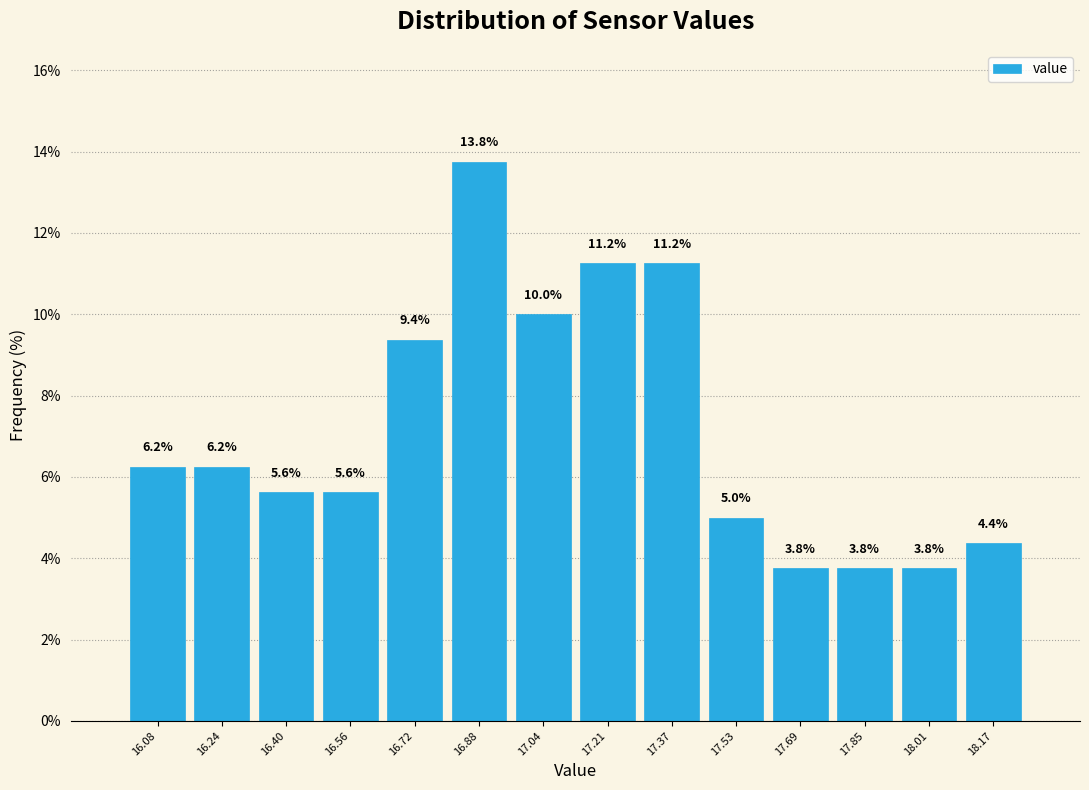

What is the height of the bar covering 16.00 to 16.16 on the x-axis? The bar edges are not printed on the chart, so give them approximately, as read against the axis.

6.2